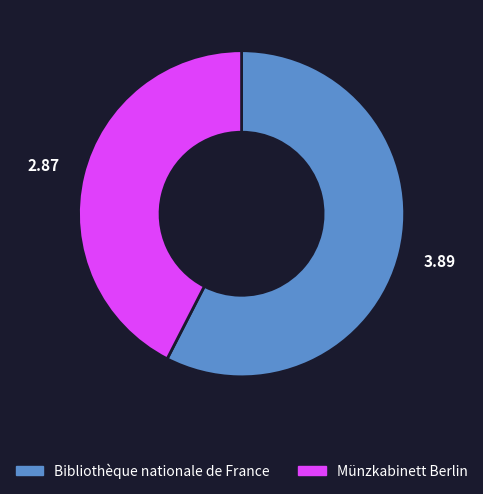

How many slices are in this pie chart?

2